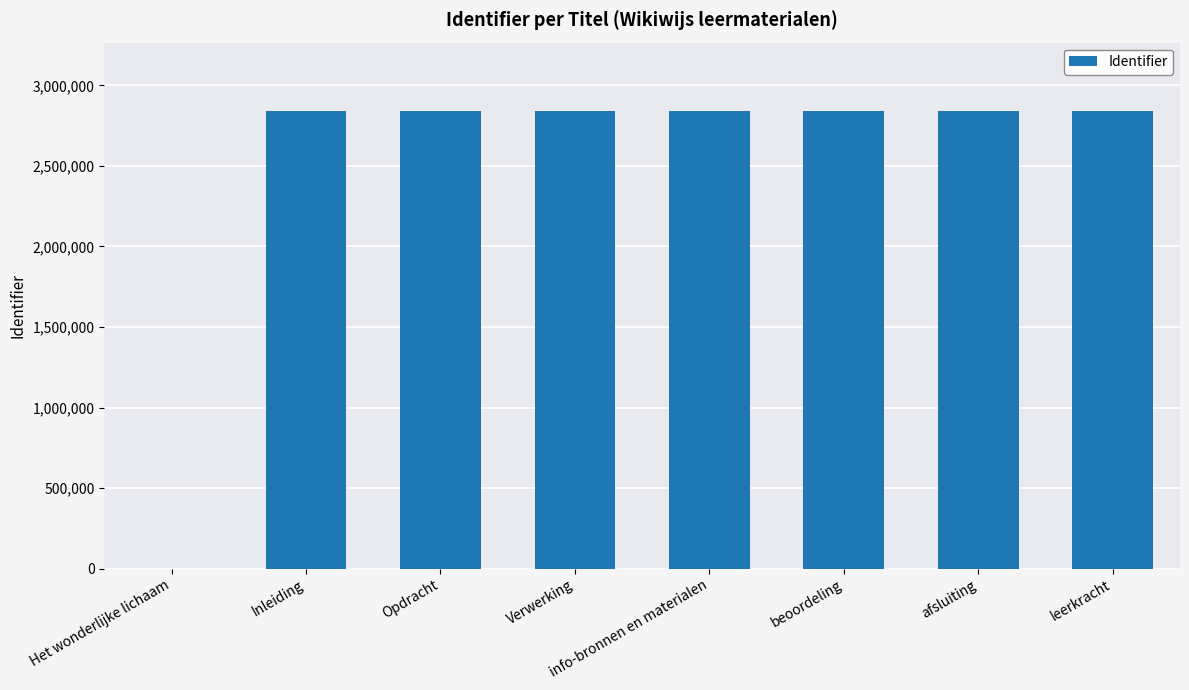

Which has a higher value, leerkracht or Het wonderlijke lichaam?

leerkracht